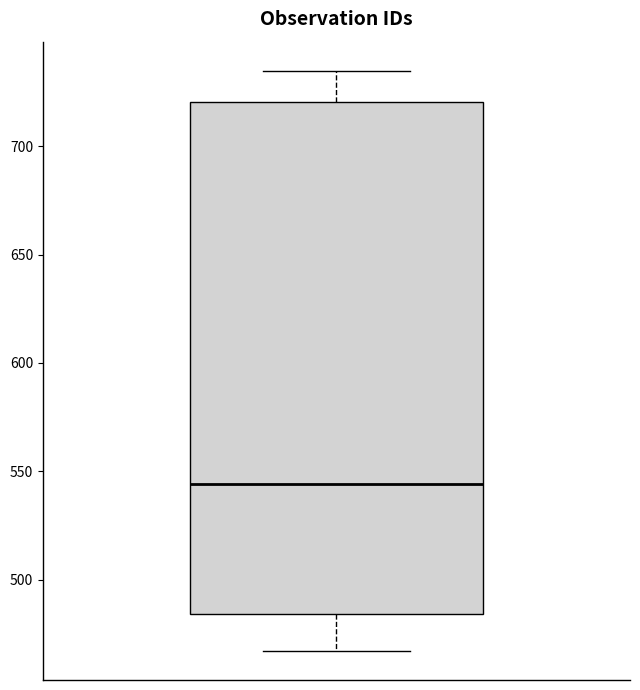

Transcribe this box plot: give where the median line is, the range the box spans, and where the two whiskers end, as read against the y-axis. The values are not printed on the chart, so give them approximately, as read against the axis.

median 545, box 485 to 720, whiskers 465 to 735